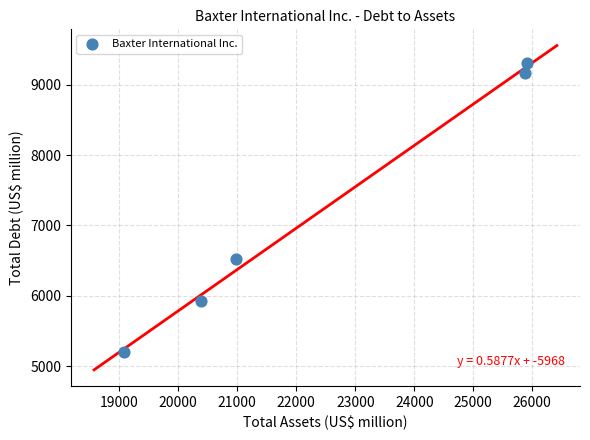

What Y value in the scatter plot is closest to 7250?

6520